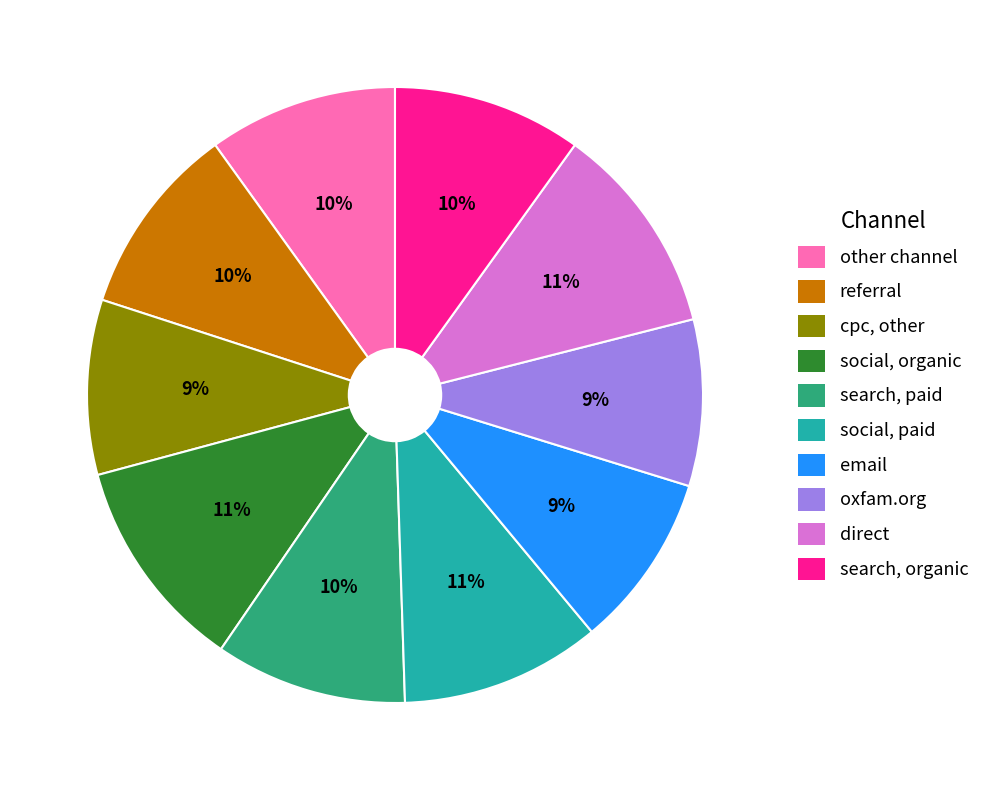

To the nearest percent, what is the average slice percentage?

10%